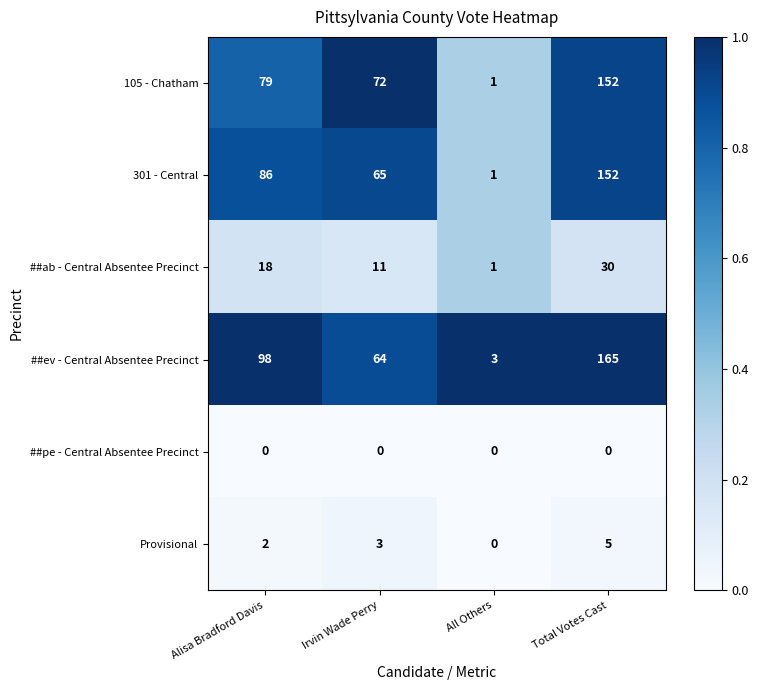

Reading right to left, what are all the values shown in this chart?

105 - Chatham: Total Votes Cast=152	All Others=1	Irvin Wade Perry=72	Alisa Bradford Davis=79
301 - Central: Total Votes Cast=152	All Others=1	Irvin Wade Perry=65	Alisa Bradford Davis=86
##ab - Central Absentee Precinct: Total Votes Cast=30	All Others=1	Irvin Wade Perry=11	Alisa Bradford Davis=18
##ev - Central Absentee Precinct: Total Votes Cast=165	All Others=3	Irvin Wade Perry=64	Alisa Bradford Davis=98
##pe - Central Absentee Precinct: Total Votes Cast=0	All Others=0	Irvin Wade Perry=0	Alisa Bradford Davis=0
Provisional: Total Votes Cast=5	All Others=0	Irvin Wade Perry=3	Alisa Bradford Davis=2